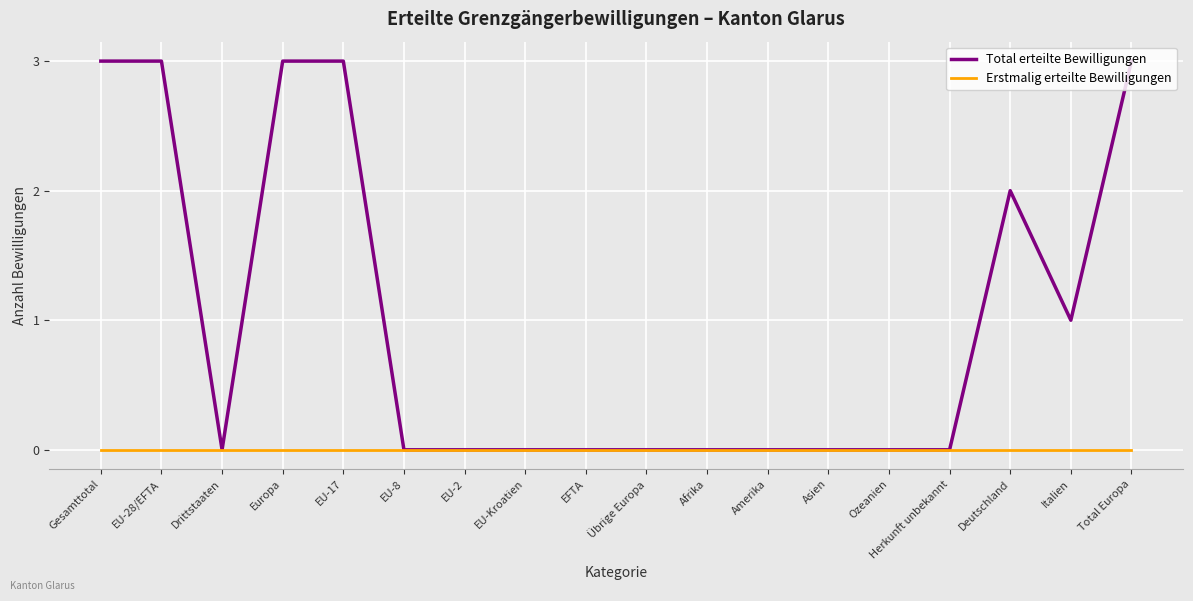

What is the highest value of the Total erteilte Bewilligungen series?

3